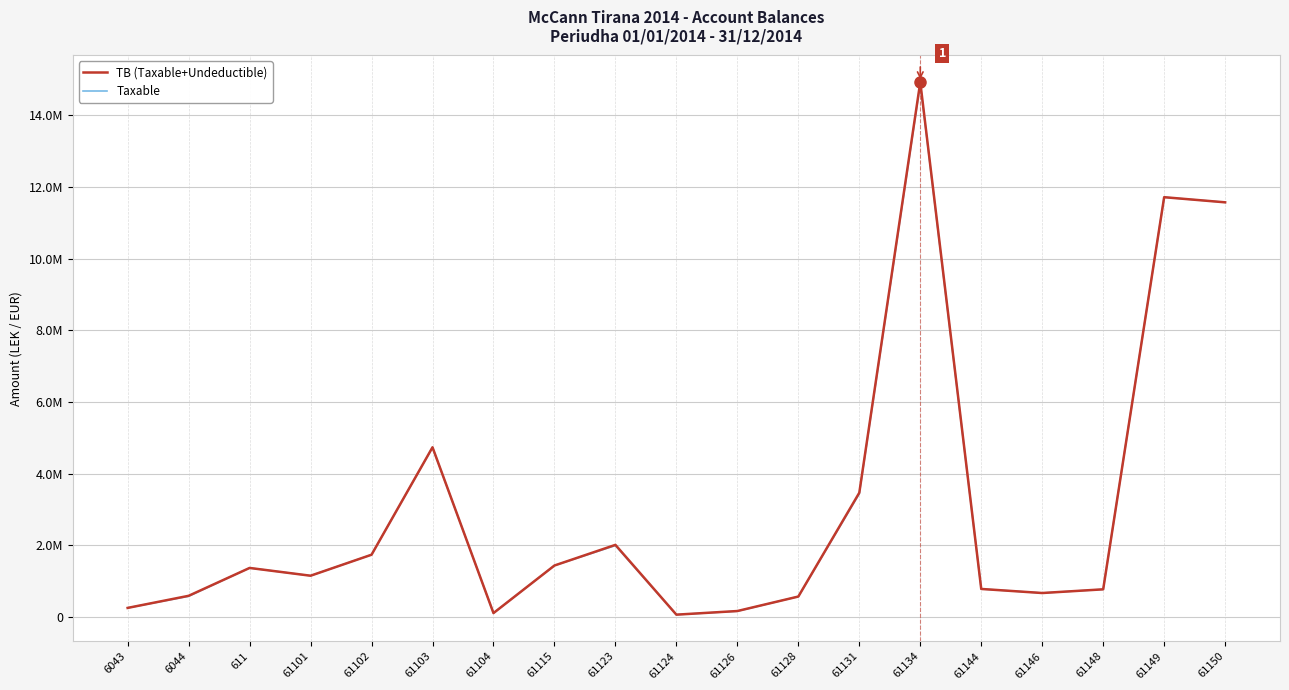

List the series in order of their peak value, lowest first.

Taxable, TB (Taxable+Undeductible)